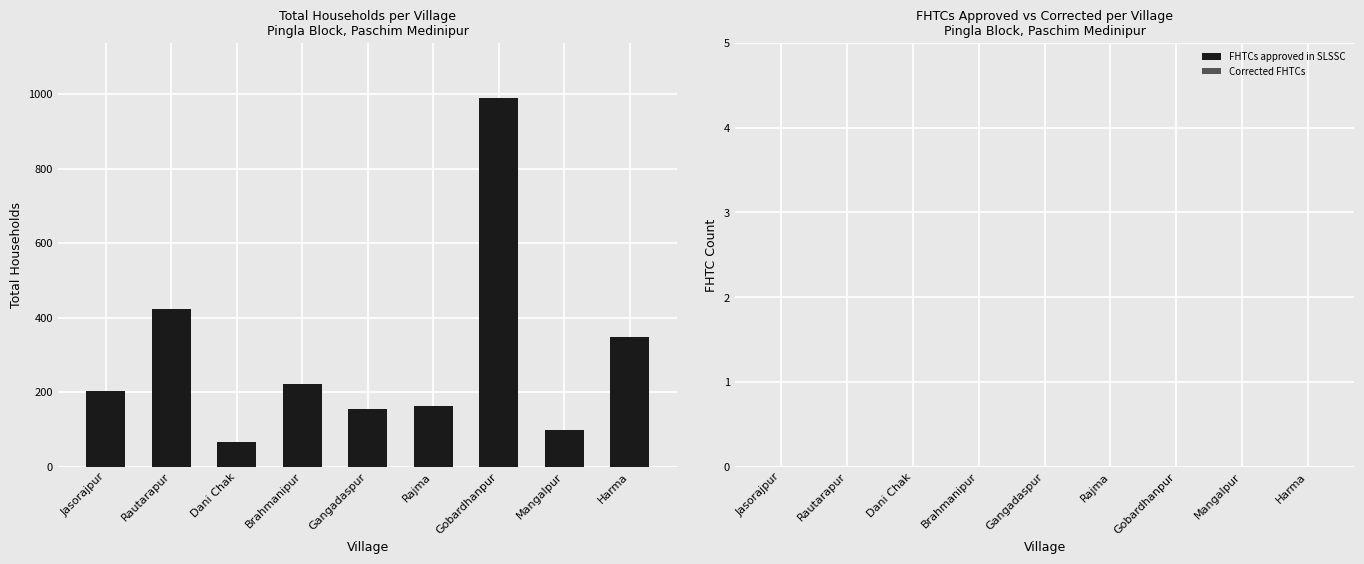

What is the ratio of the value at Brahmanipur to the value at Jasorajpur?

1.1